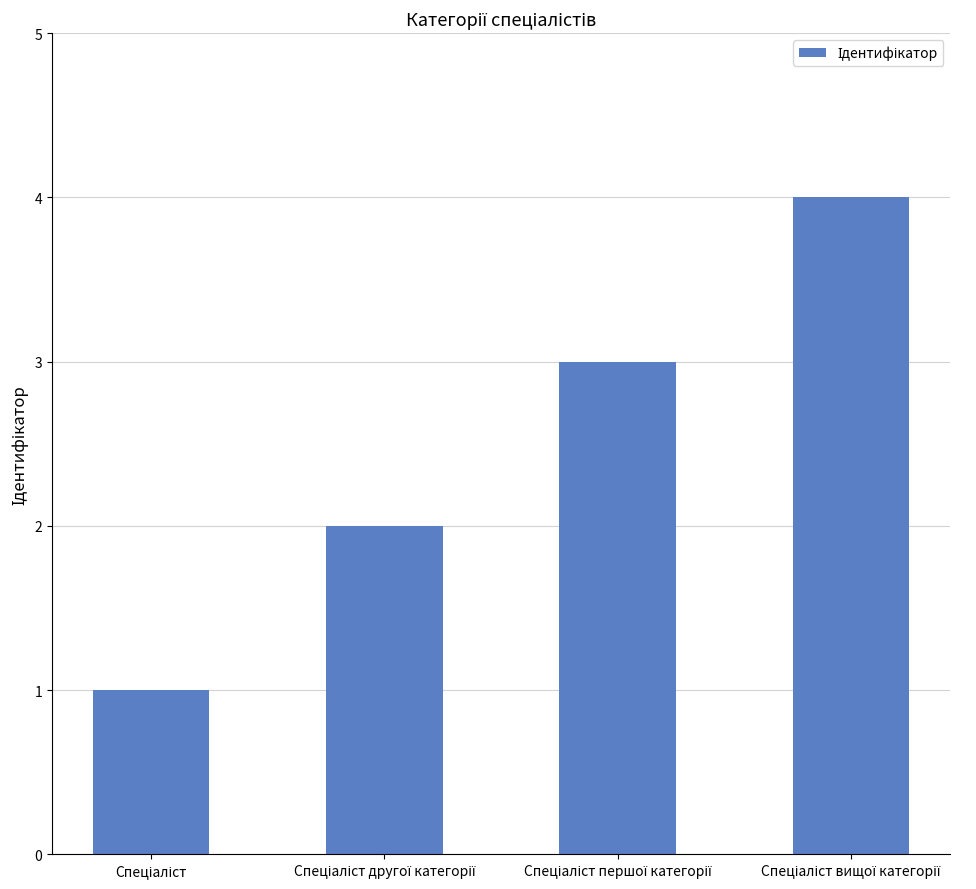

What is the difference between the maximum and minimum values?

3